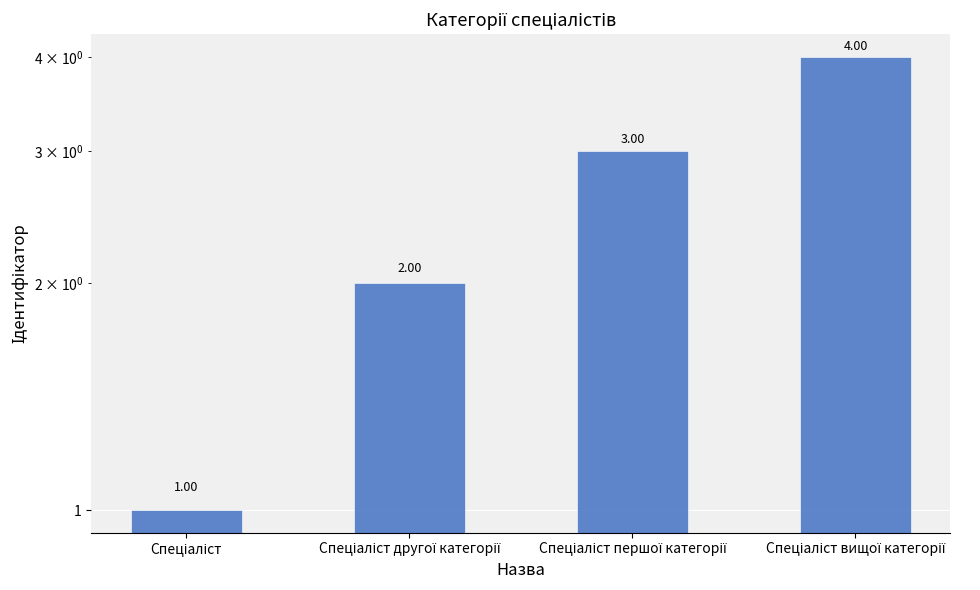

What is the difference between the maximum and minimum values?

3